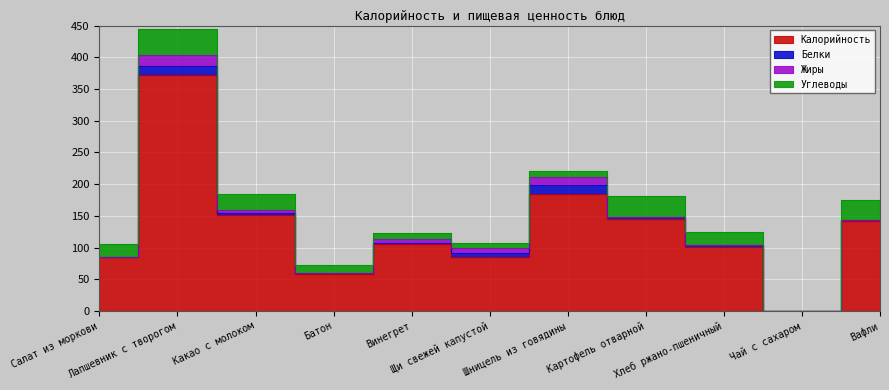

Is the value of Углеводы at Картофель отварной greater than the value of Жиры at Шницель из говядины?

Yes